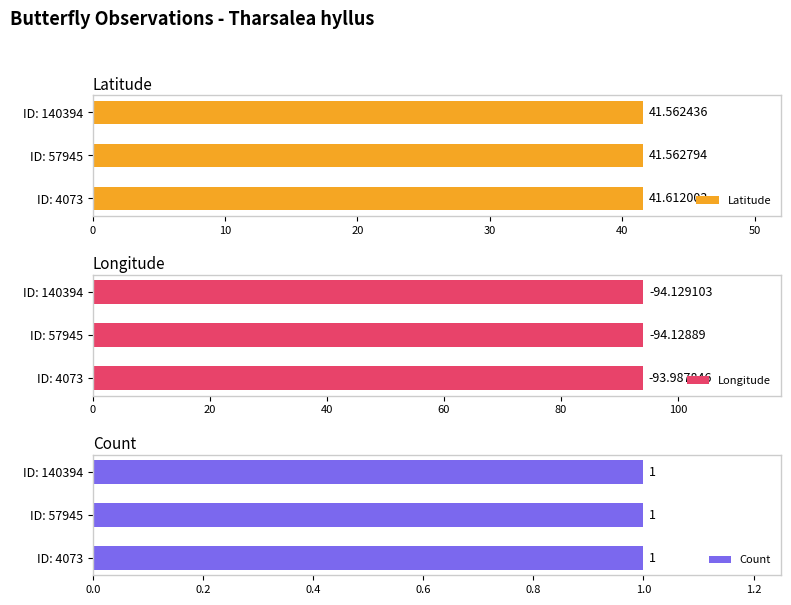

What is the sum of all Latitude values?

124.7